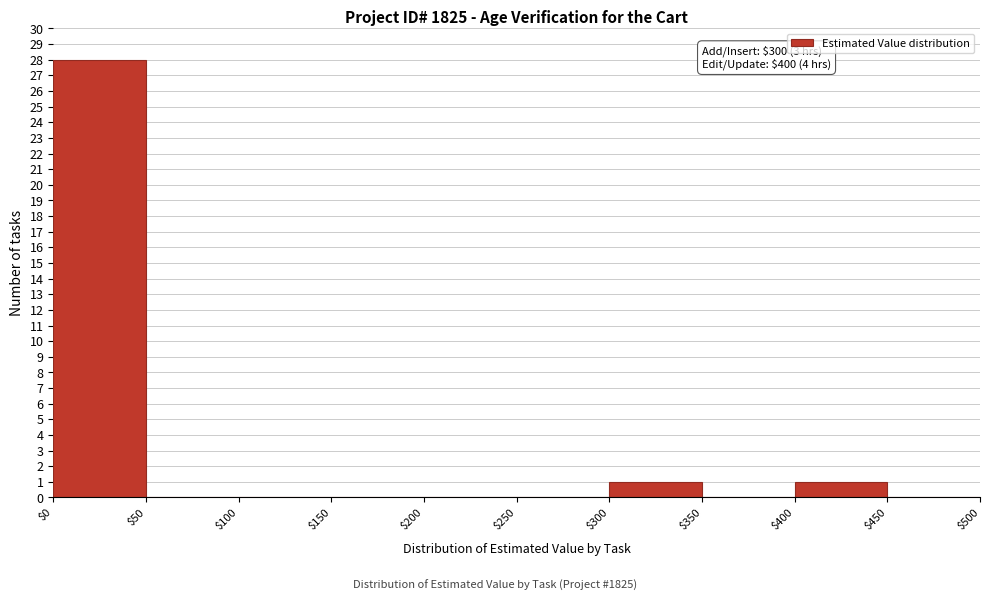

Which range on the x-axis has the tallest bar?

$0 to $50